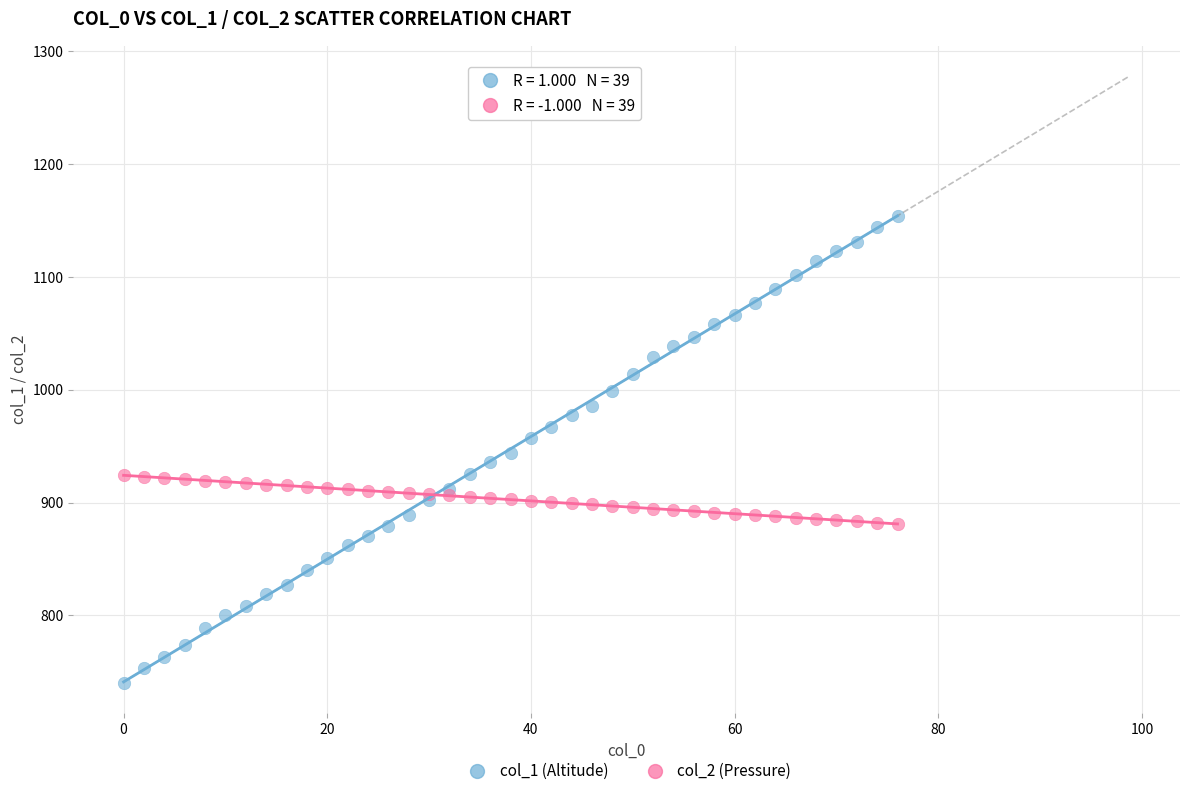

What is the X range (max minus min) for the scatter plot?

76.0